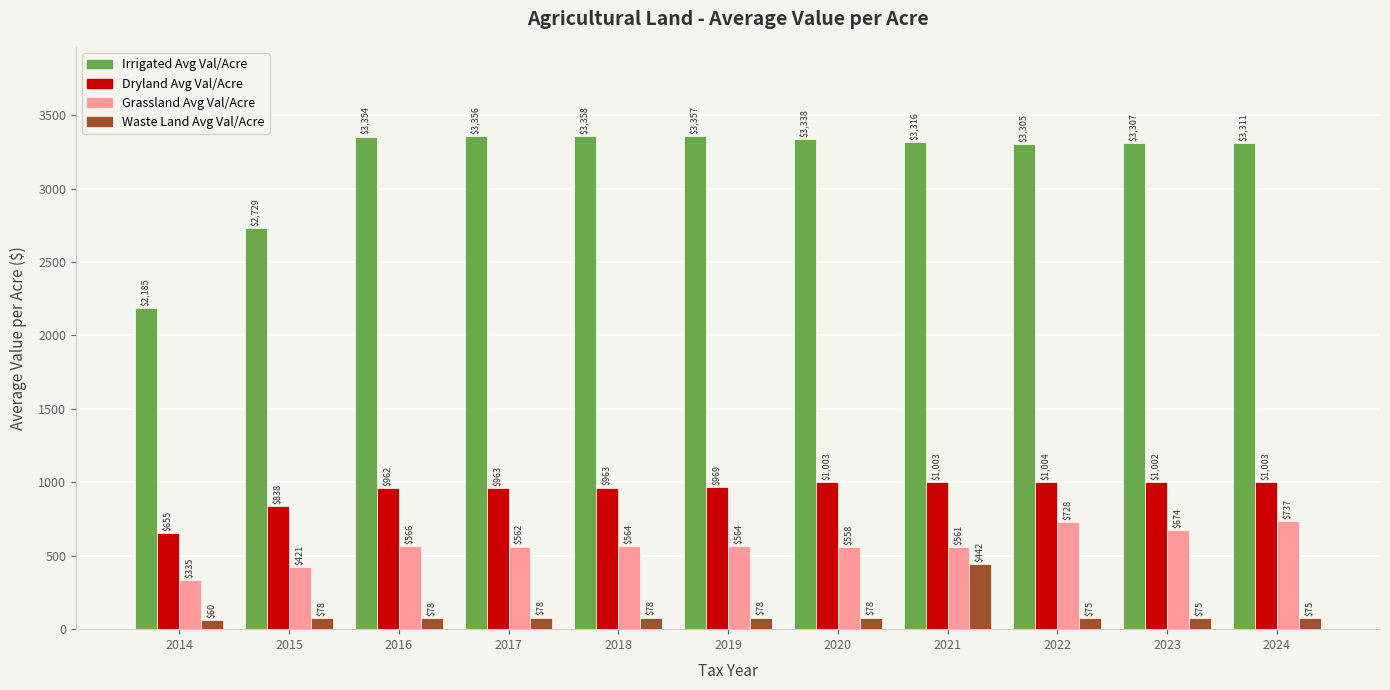

At which category is the sum across all series the highest?

2021